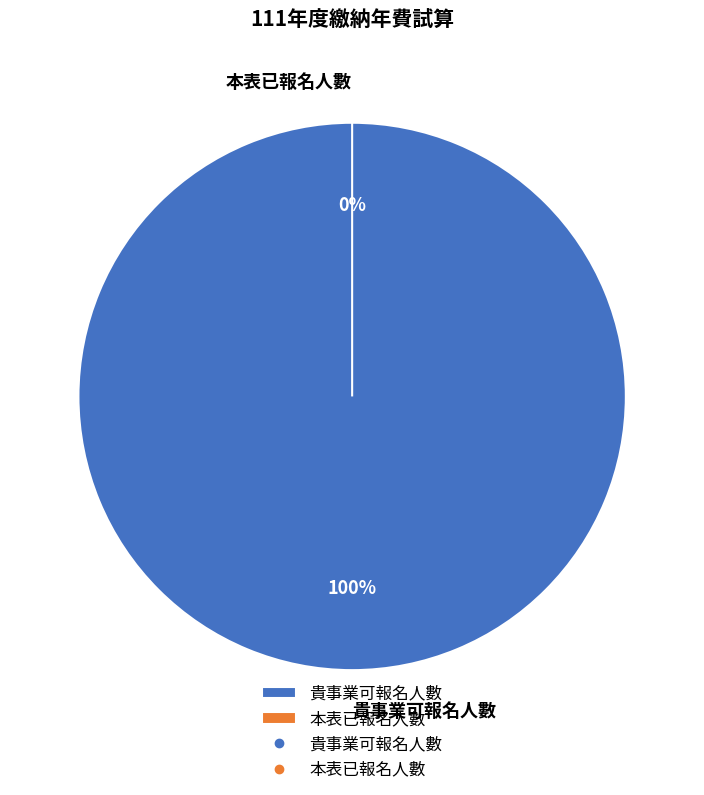

Rank the categories by value from highest to lowest.

貴事業可報名人數, 本表已報名人數